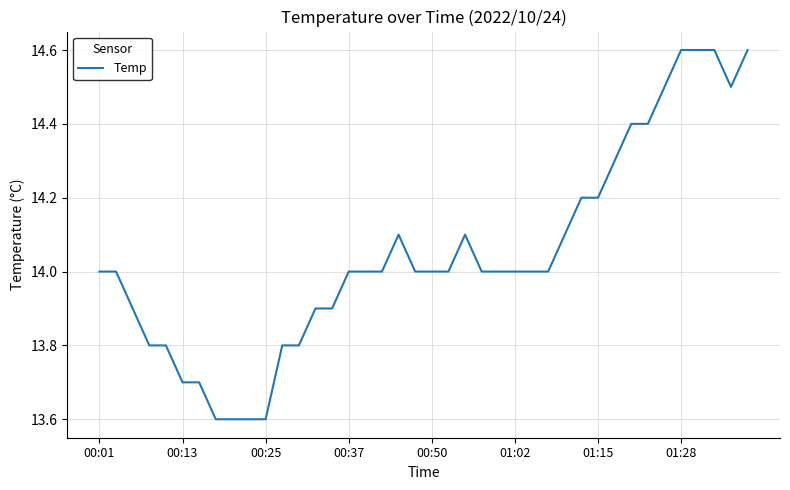

What is the difference between the maximum and minimum values?

1.0